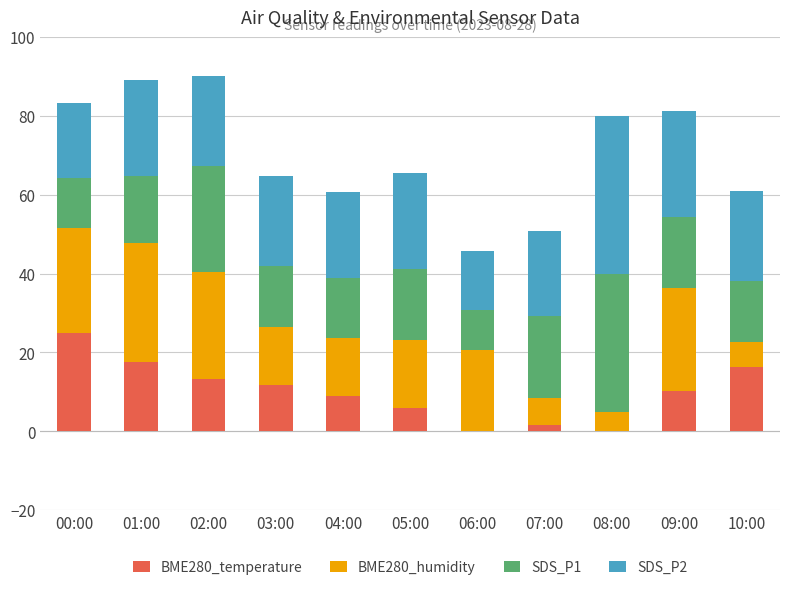

What is the highest value of the BME280_temperature series?

25.0